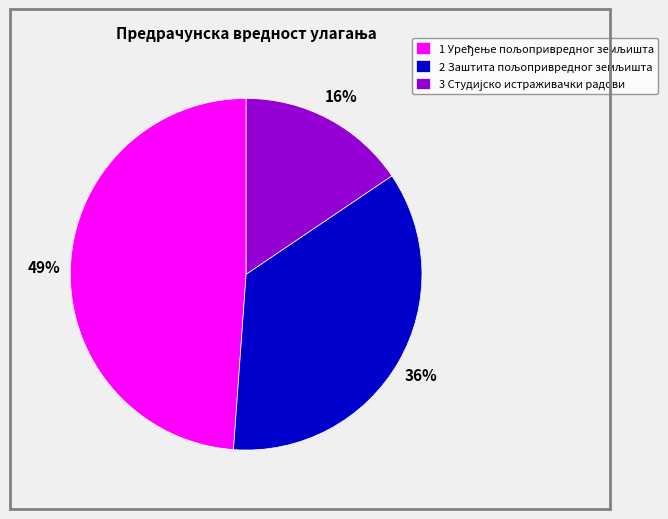

Is there a majority slice in this chart?

No